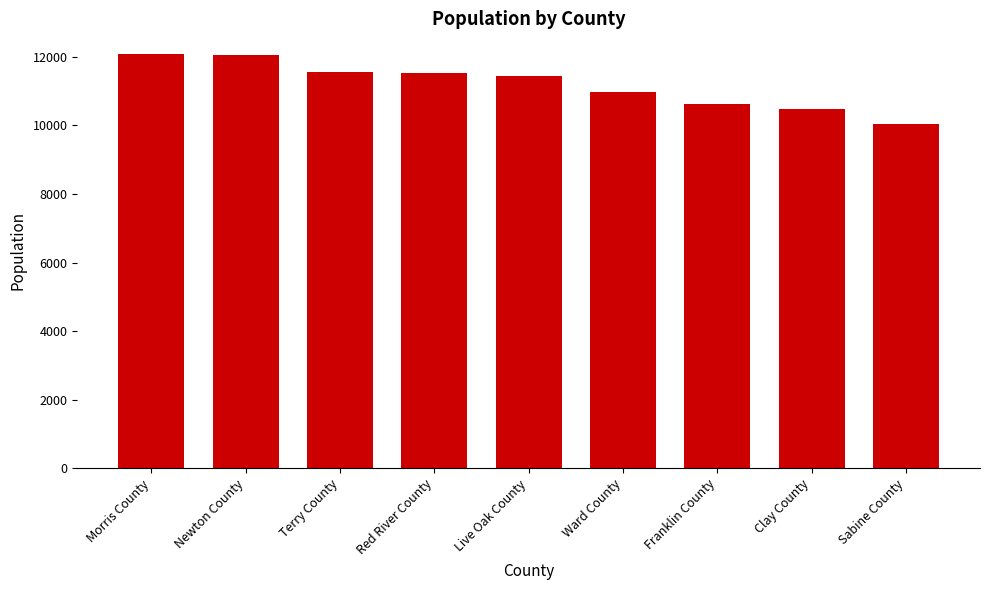

What is the greatest value displayed?

12083